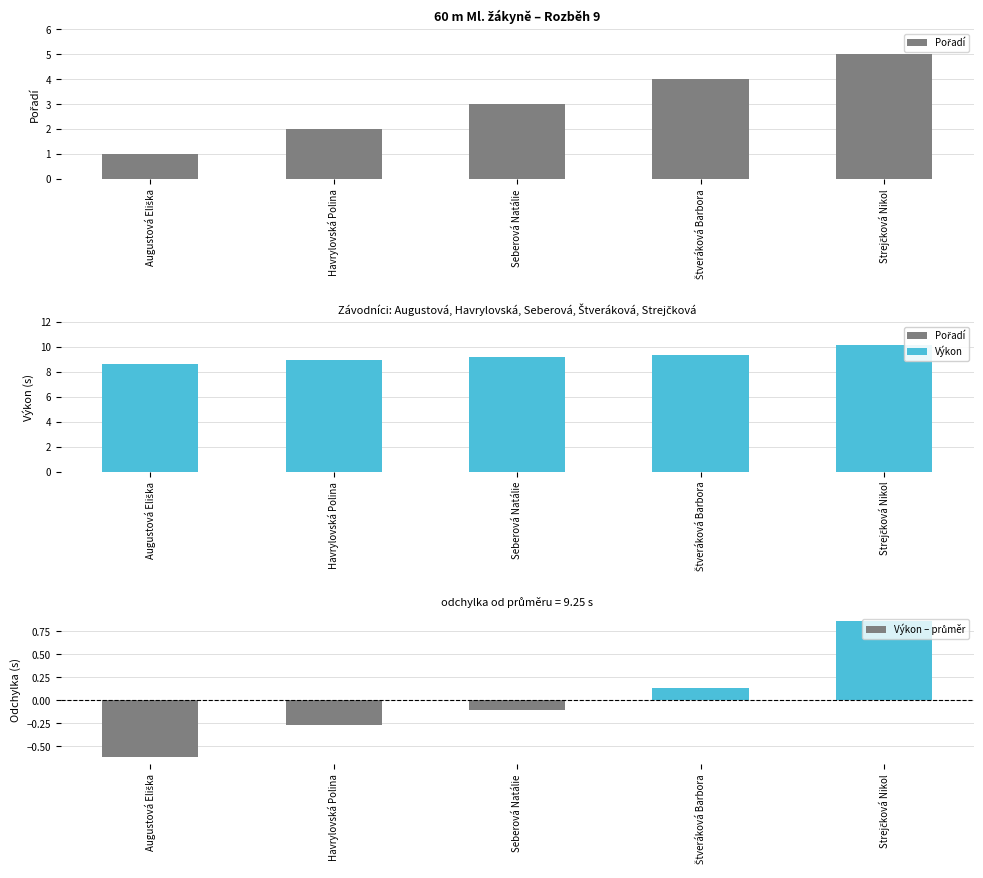

What are all the series names shown in the legend?

Pořadí, Výkon, Výkon – průměr